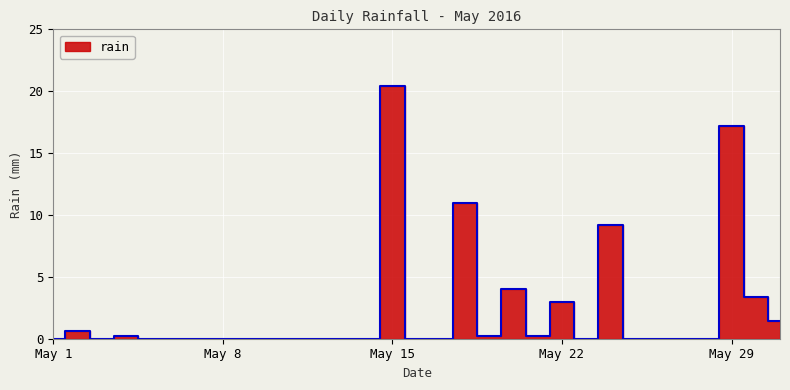

How many lines are shown in the chart?

1